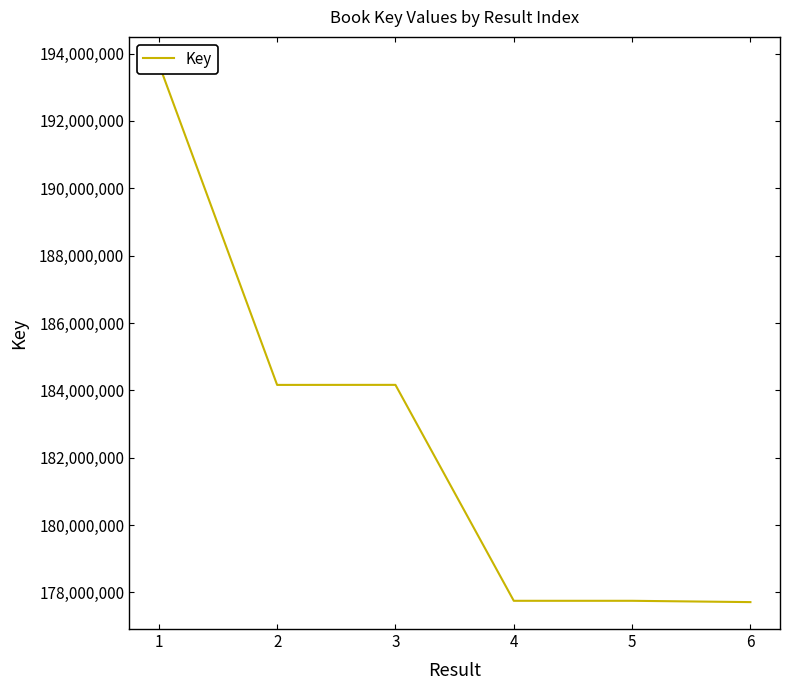

How many points are higher than both their immediate neighbors (excluding endpoints)?

2